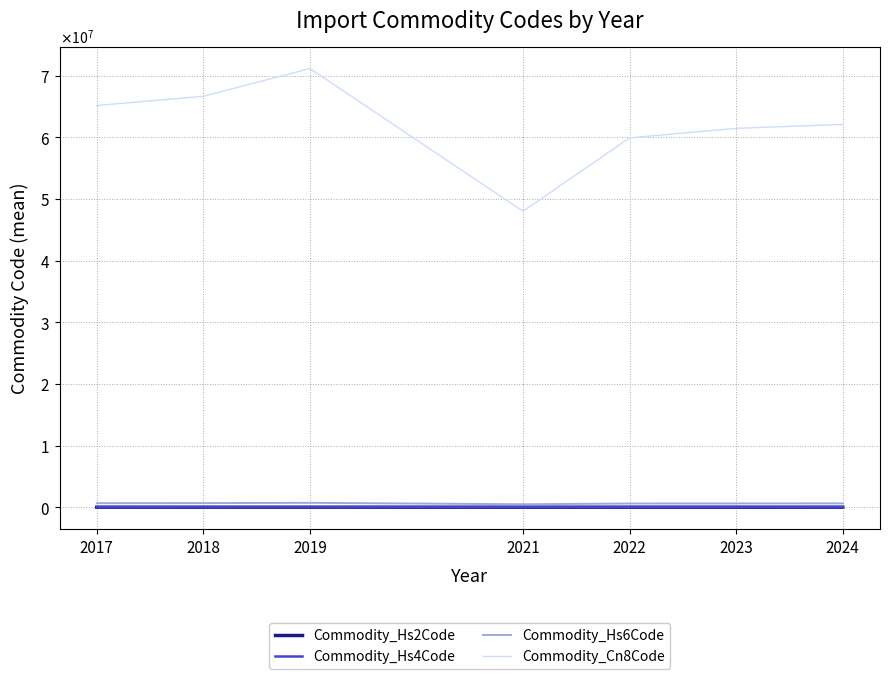

What is the maximum value shown in the chart?

71171900.0